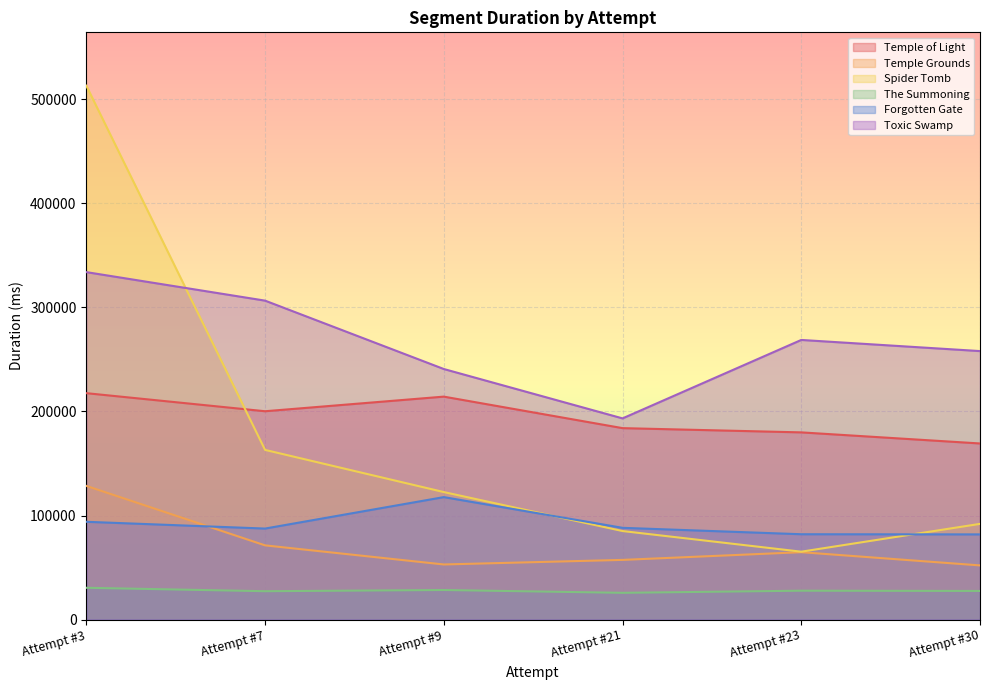

True or false: Toxic Swamp and Forgotten Gate intersect in this chart.

False